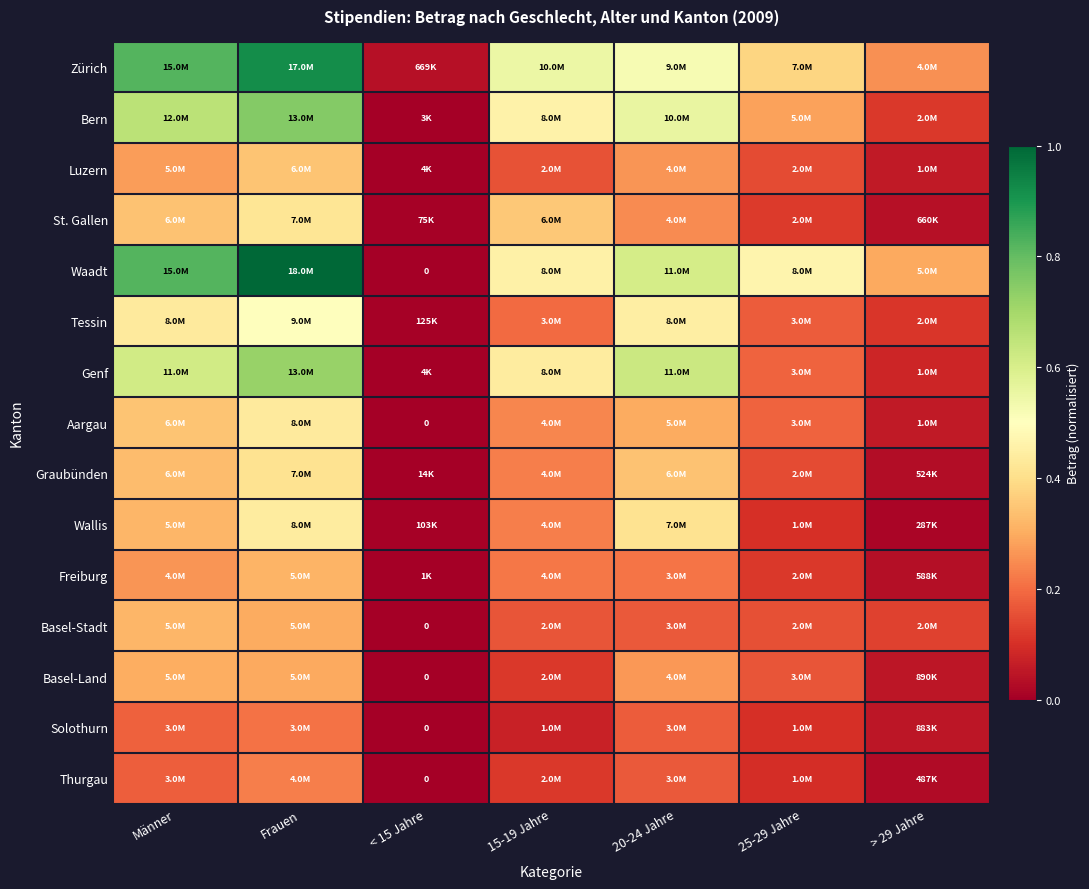

Which has a higher value, < 15 Jahre or 15-19 Jahre?

15-19 Jahre